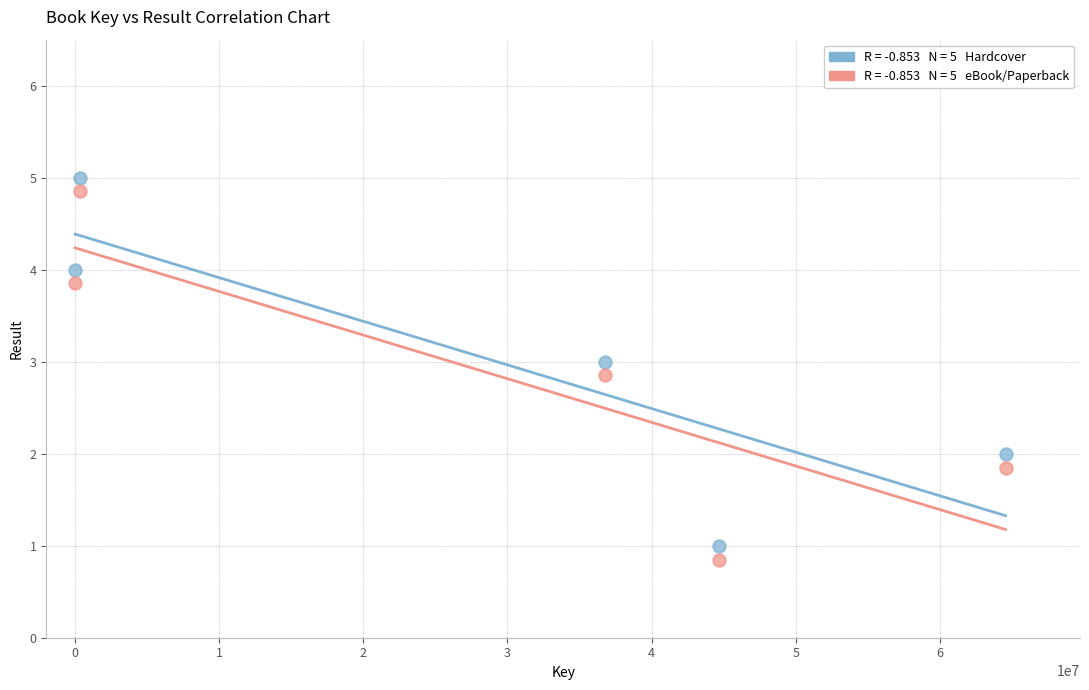

Across all data points, what is the average Y value?

2.9